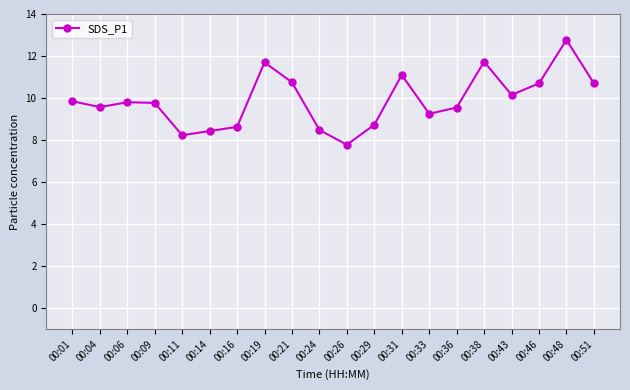

Where is the first local minimum?

00:04